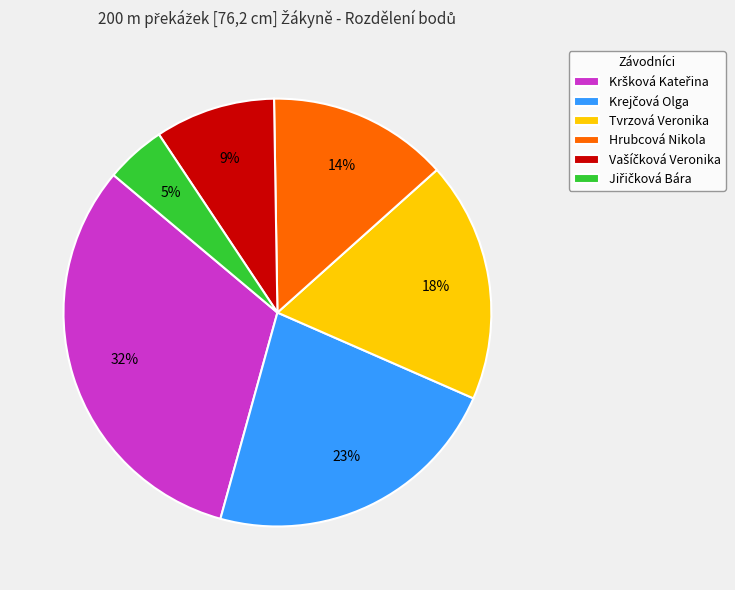

To the nearest percent, what is the average slice percentage?

17%